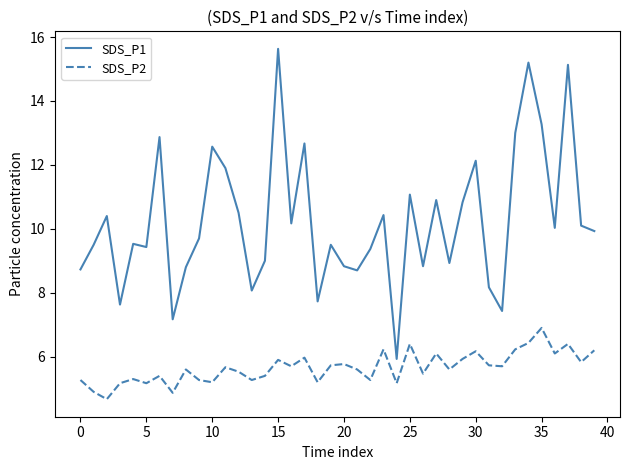

What is the difference between the second highest and minimum values in the SDS_P1 series?

9.3